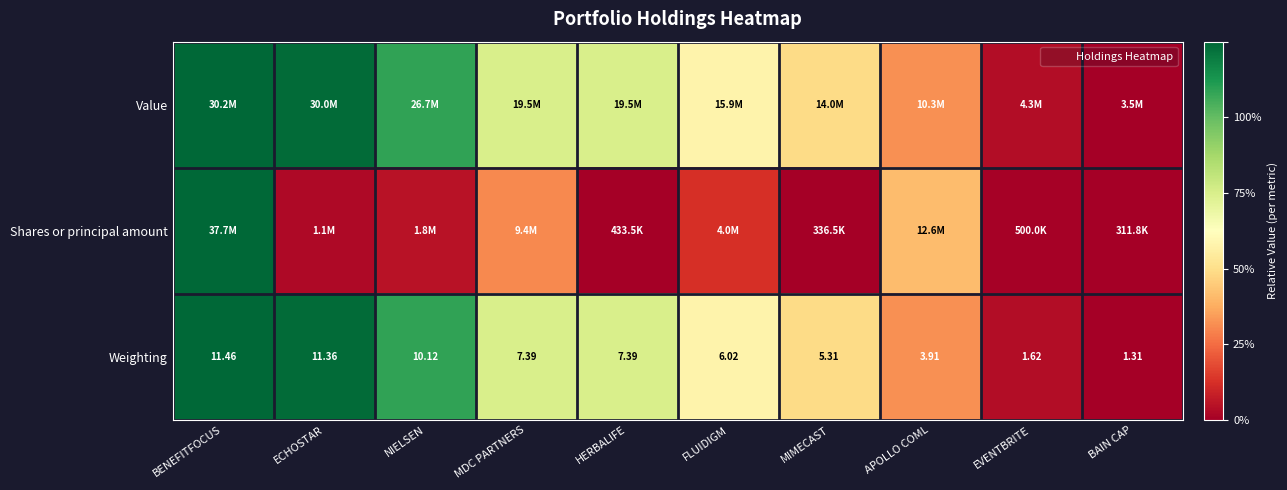

What is the total value across all series at APOLLO COML?

0.8